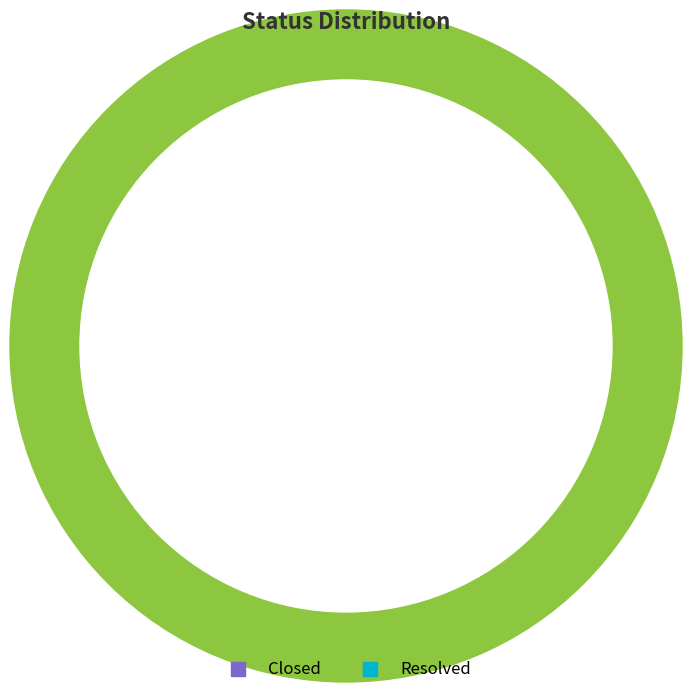

Which category has the smallest portion of the pie?

Resolved